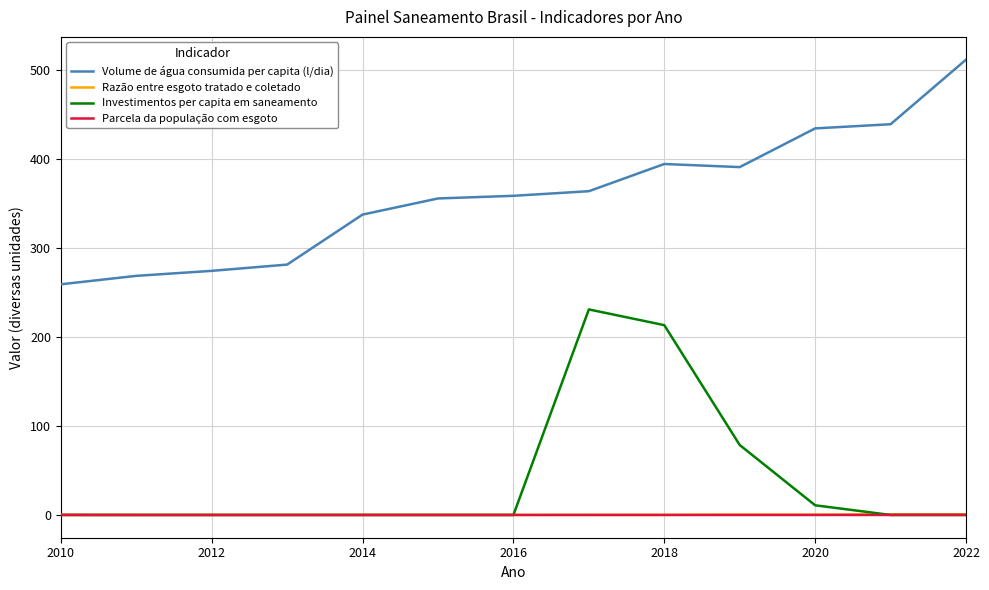

Which series has the largest total across all categories?

Volume de água consumida per capita (l/dia)